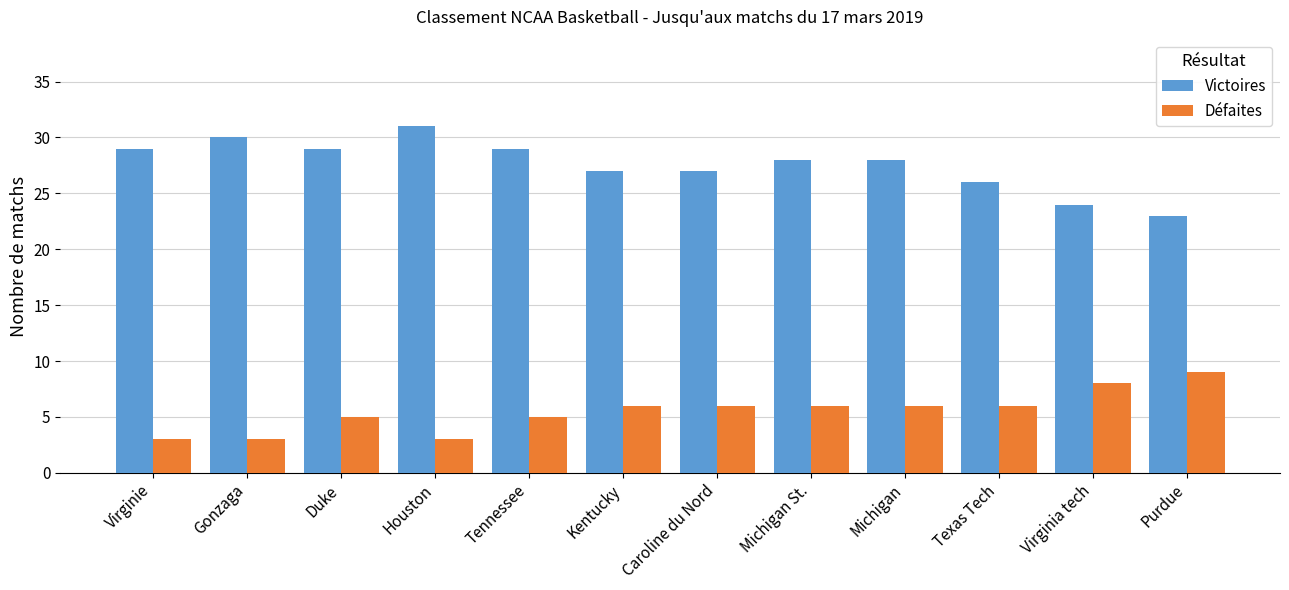

What is the difference between the Victoires values at Duke and Purdue?

6